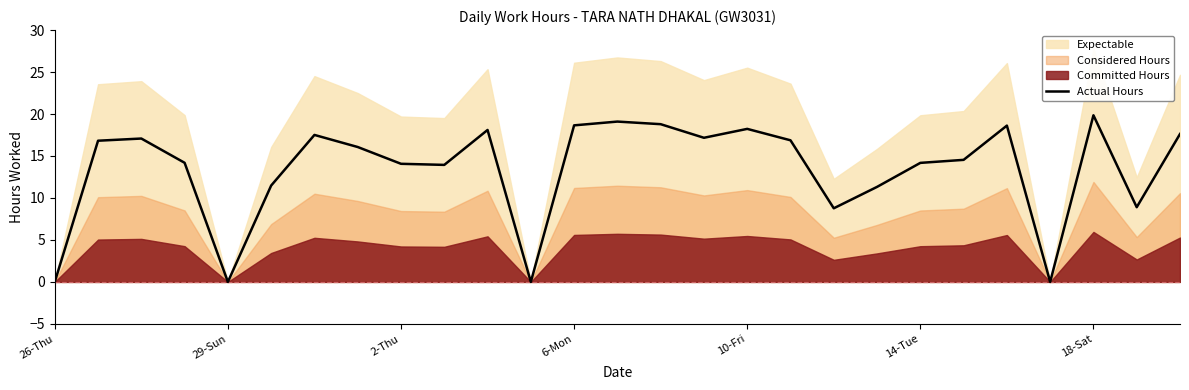

True or false: the data has more than 2 interior local peaks.

True